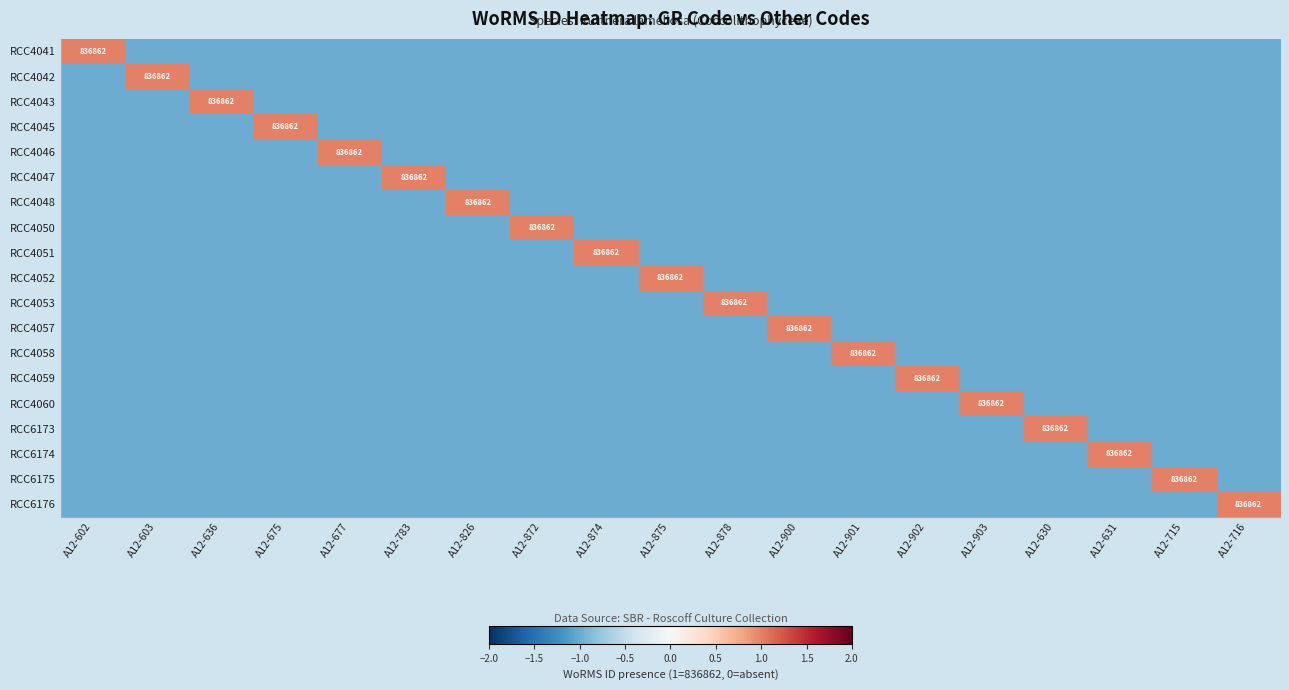

True or false: RCC4060 has a value of -1 at A12-901.

True